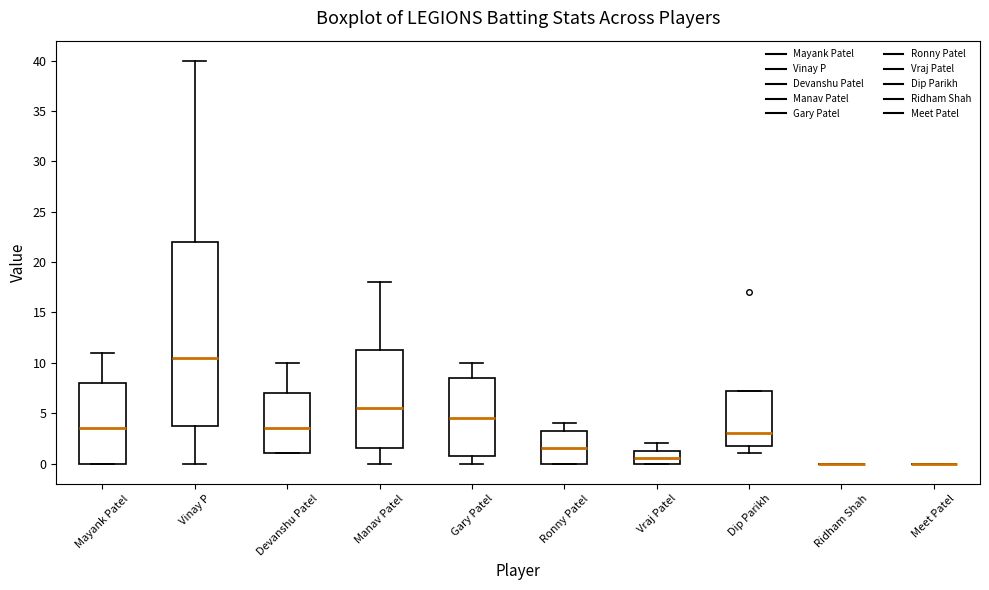

Where is the lower edge of the box for Gary Patel on the y-axis? The values are not printed on the chart, so give them approximately, as read against the axis.

1.0